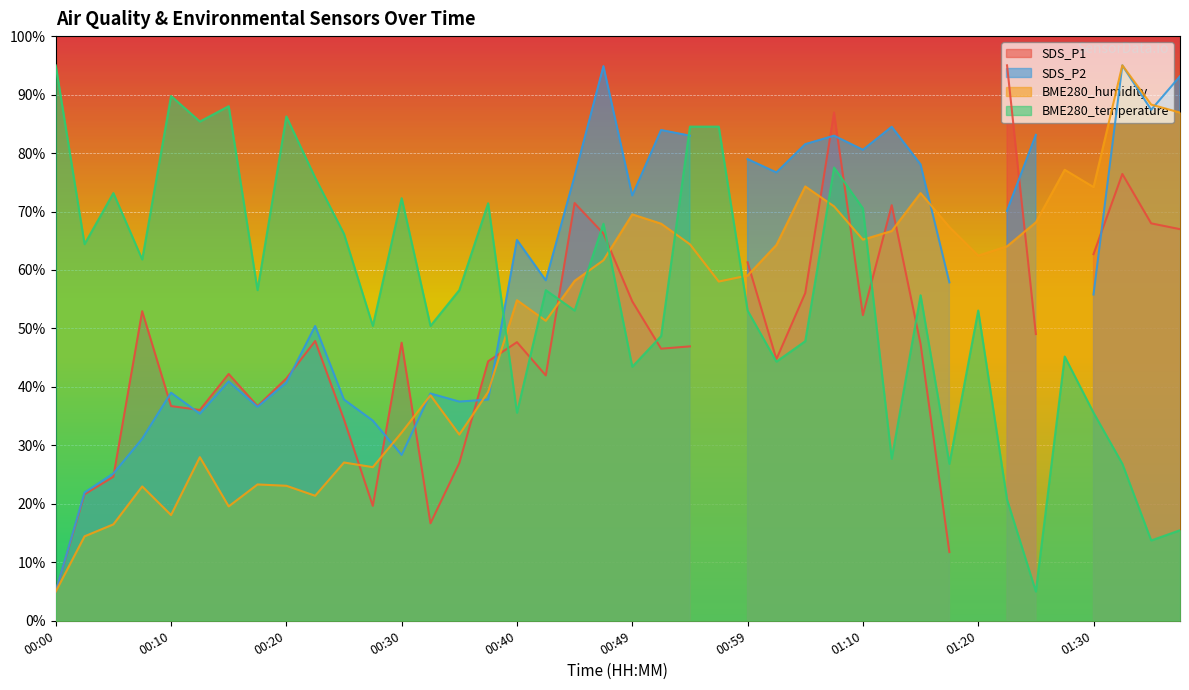

Which category has the lowest value in the BME280_humidity series?

00:00